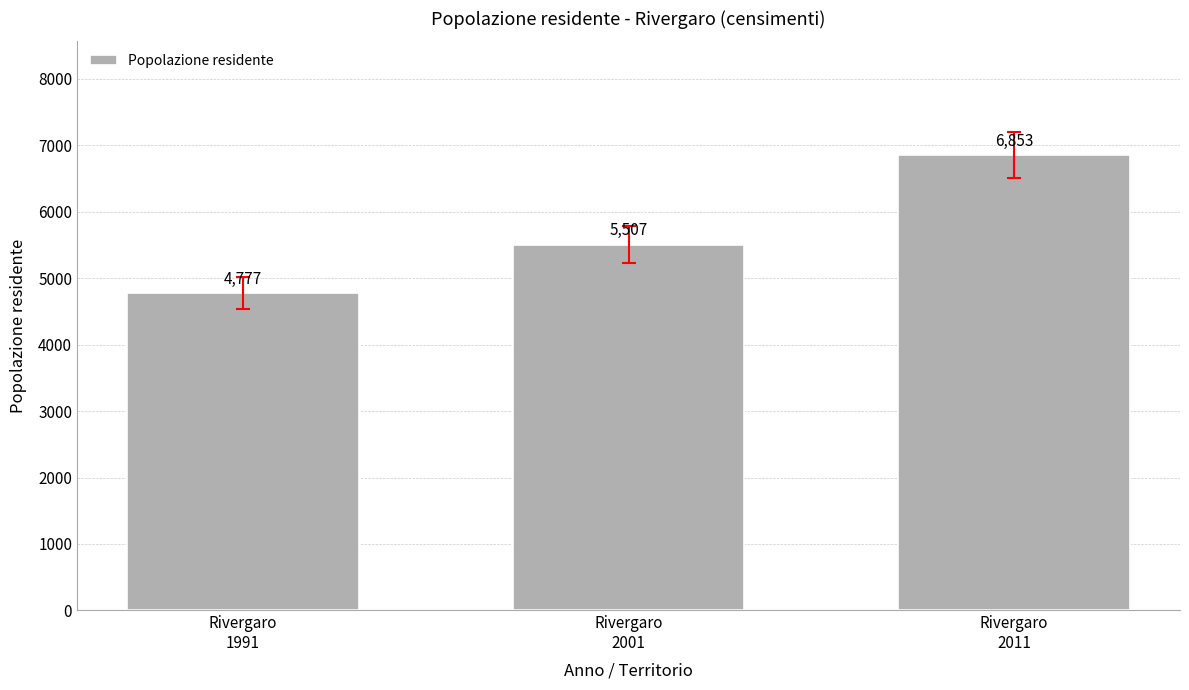

True or false: the data shows 11101 at Rivergaro
2011.

False